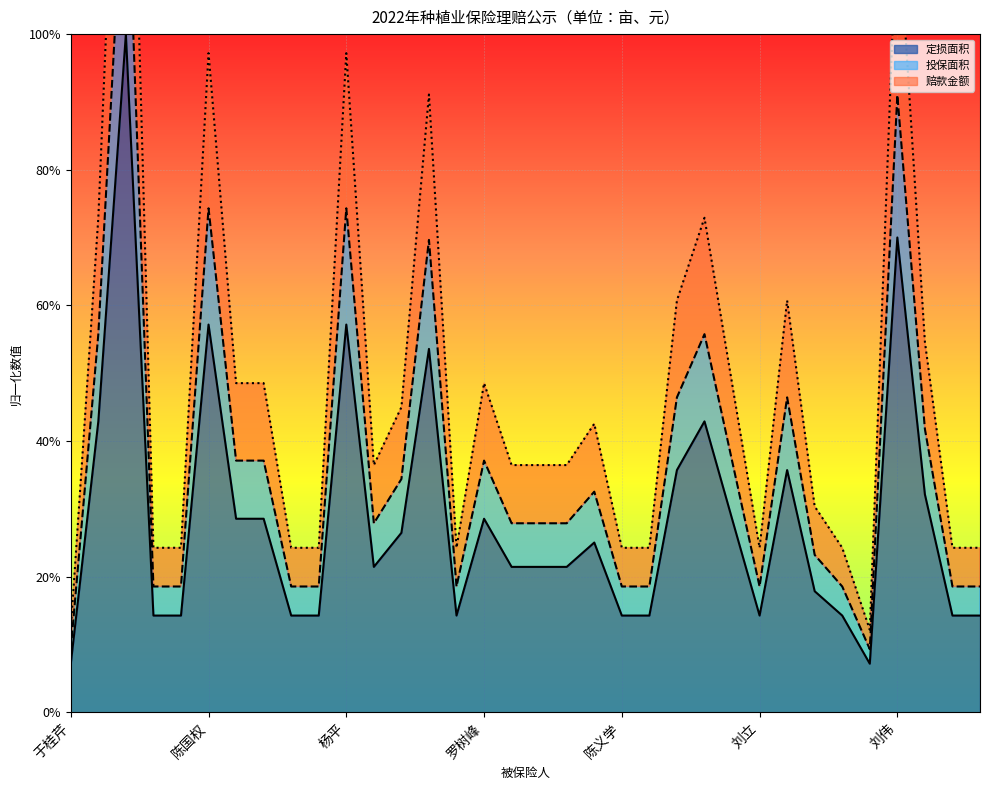

The 定损面积 series shows 0.0 at 边雨全. True or false?

False